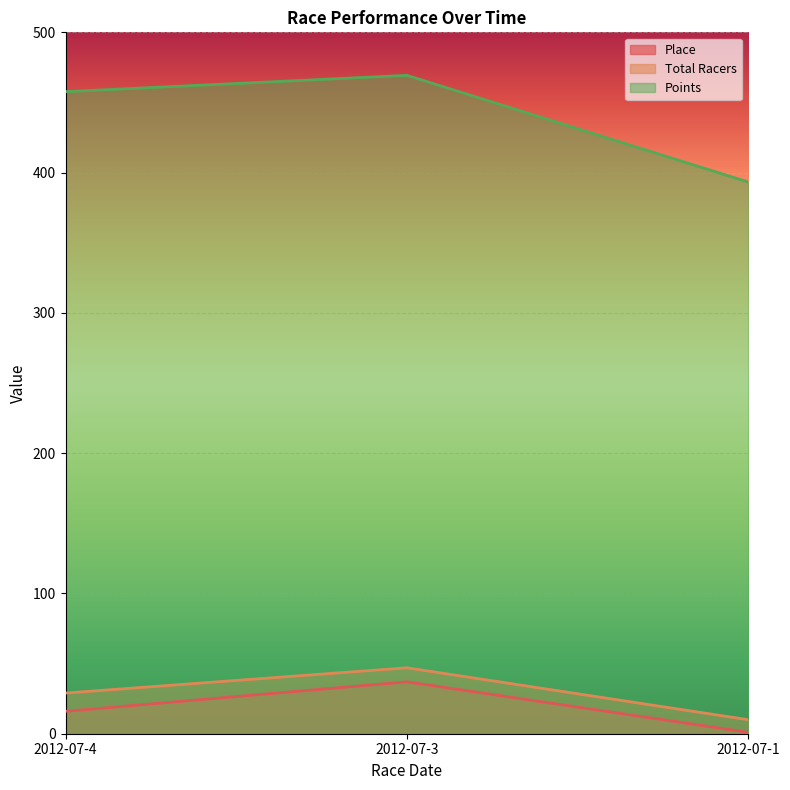

At which label does Total Racers first exceed 29?

2012-07-3